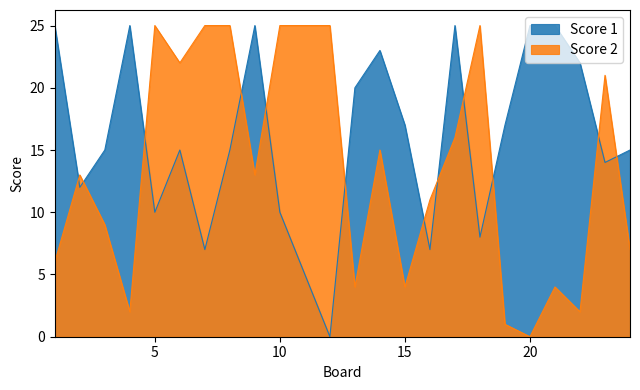

What is the highest value of the Score 1 series?

25